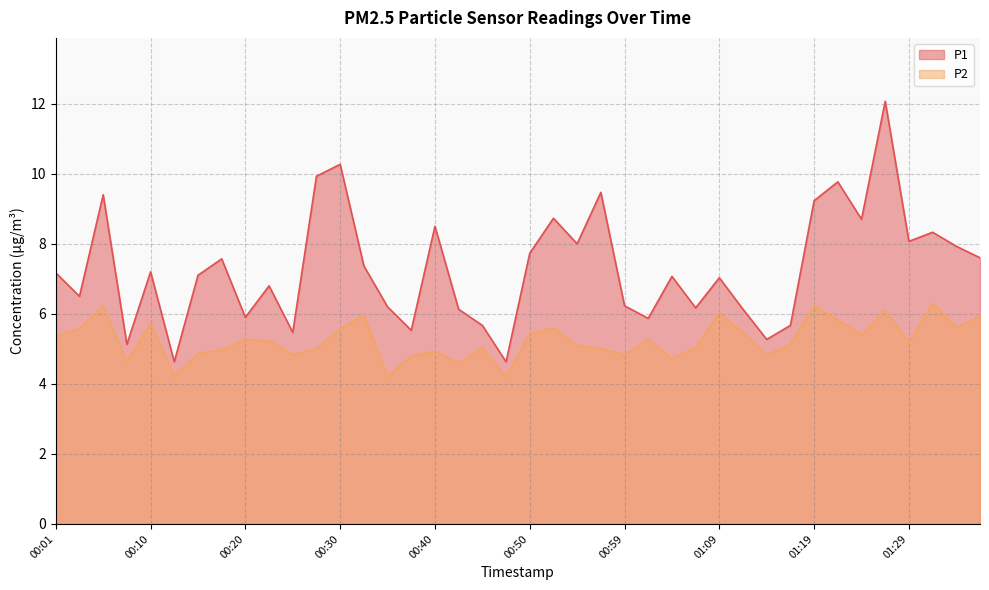

True or false: P1 and P2 cross at least once.

False